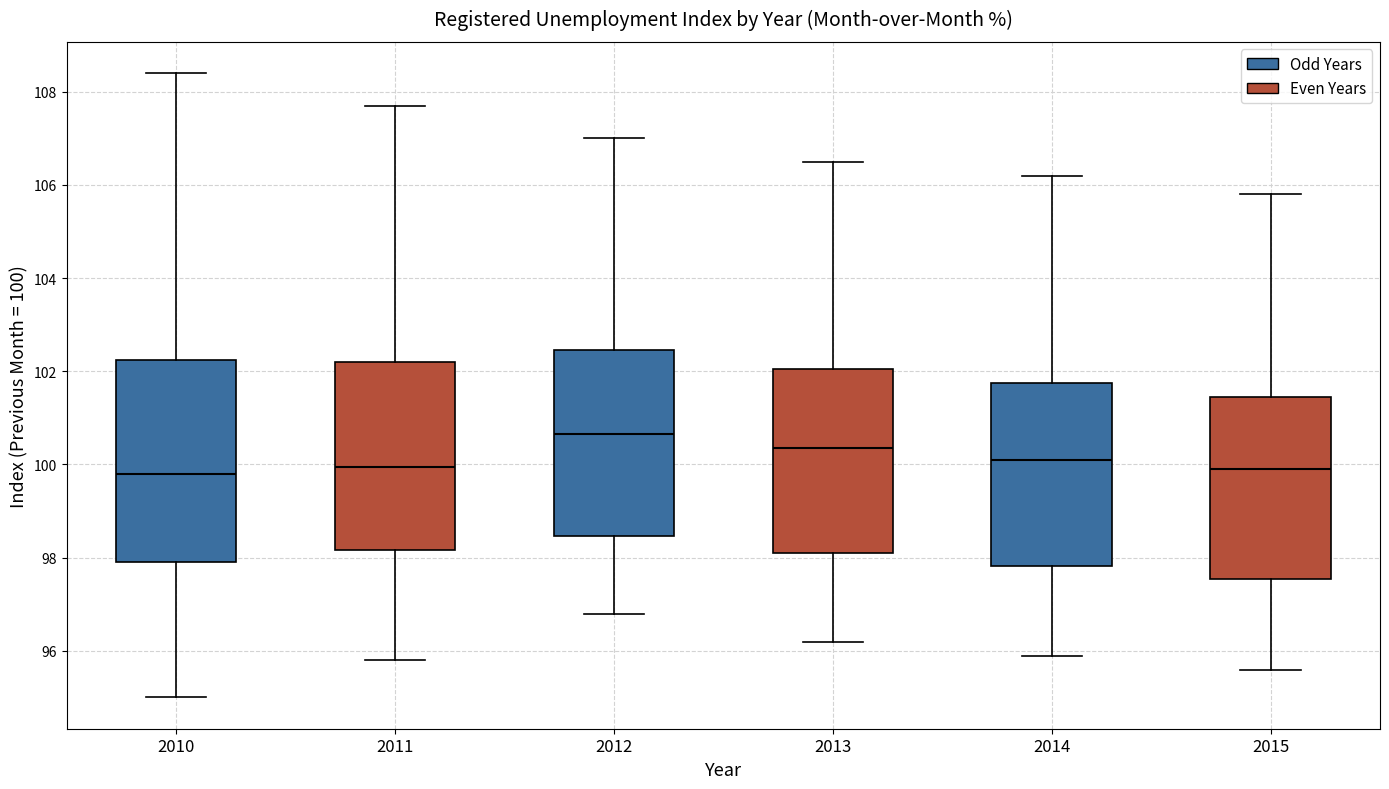

Reading left to right, read every box against the y-axis: the position of its median line, the range the box covers, and the ends of its whiskers. The values are not printed on the chart, so give them approximately, as read against the axis.

2010: median 99.8, box 98.0 to 102.2, whiskers 95.0 to 108.4
2011: median 100.0, box 98.2 to 102.2, whiskers 95.8 to 107.8
2012: median 100.6, box 98.4 to 102.4, whiskers 96.8 to 107.0
2013: median 100.4, box 98.2 to 102.0, whiskers 96.2 to 106.6
2014: median 100.2, box 97.8 to 101.8, whiskers 96.0 to 106.2
2015: median 100.0, box 97.6 to 101.4, whiskers 95.6 to 105.8